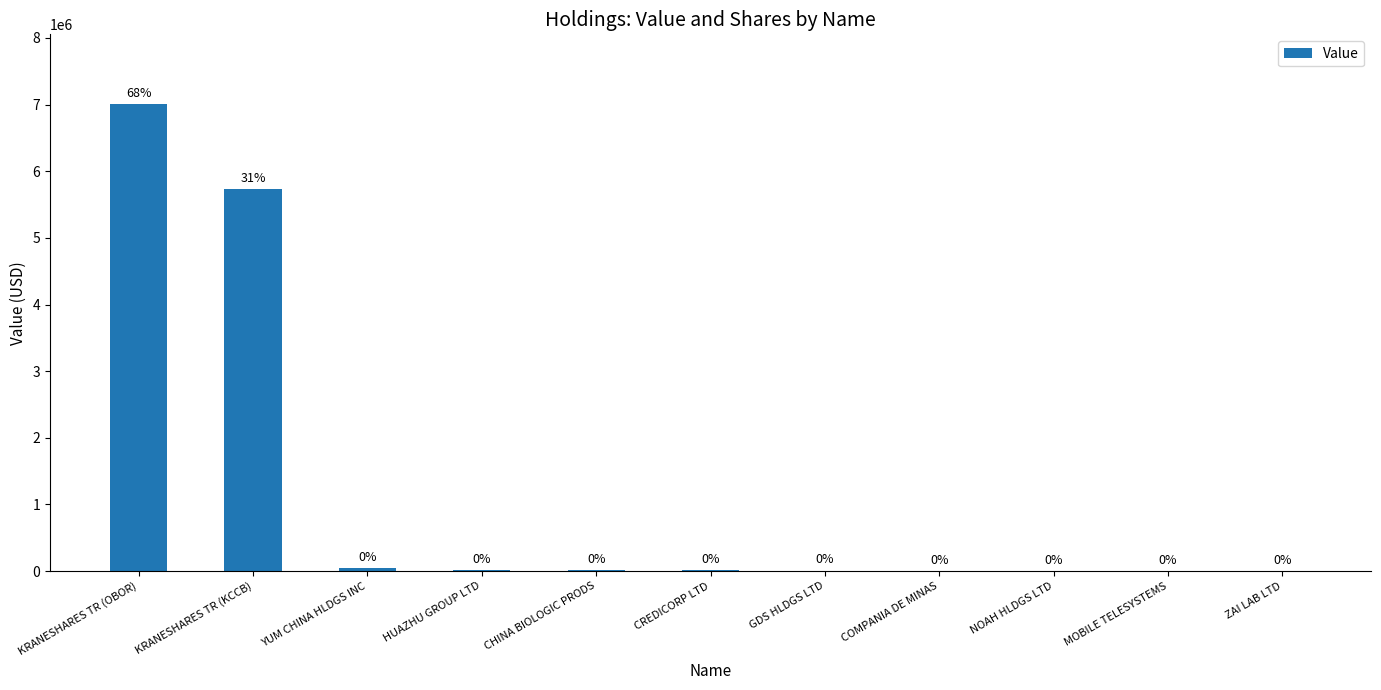

Which label corresponds to the largest value in the chart?

KRANESHARES TR (OBOR)